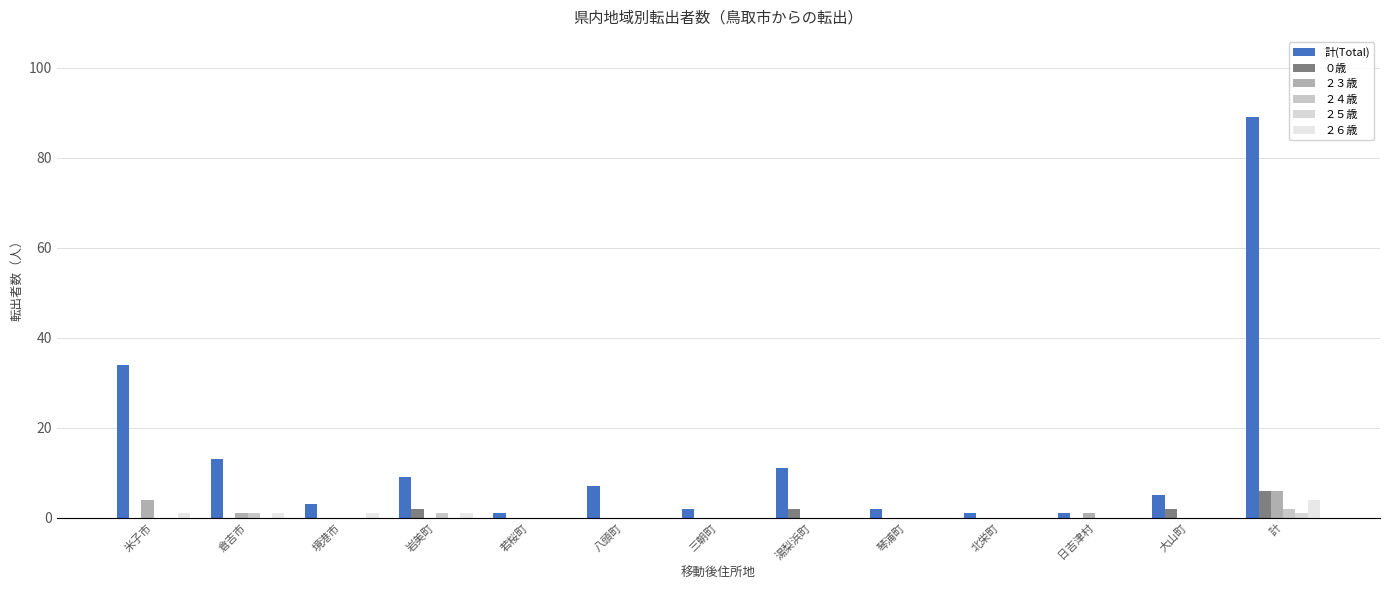

List the series in order of their peak value, lowest first.

２５歳, ２４歳, ２６歳, ０歳, ２３歳, 計(Total)